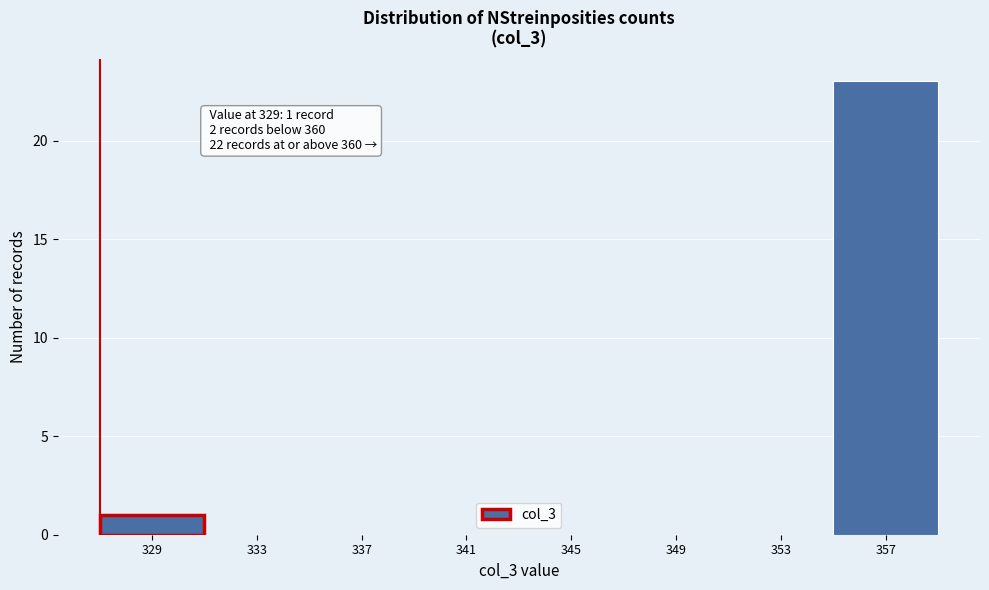

Reading left to right, transcribe all the data shown in this chart.

329=1	333=0	337=0	341=0	345=0	349=0	353=0	357=23